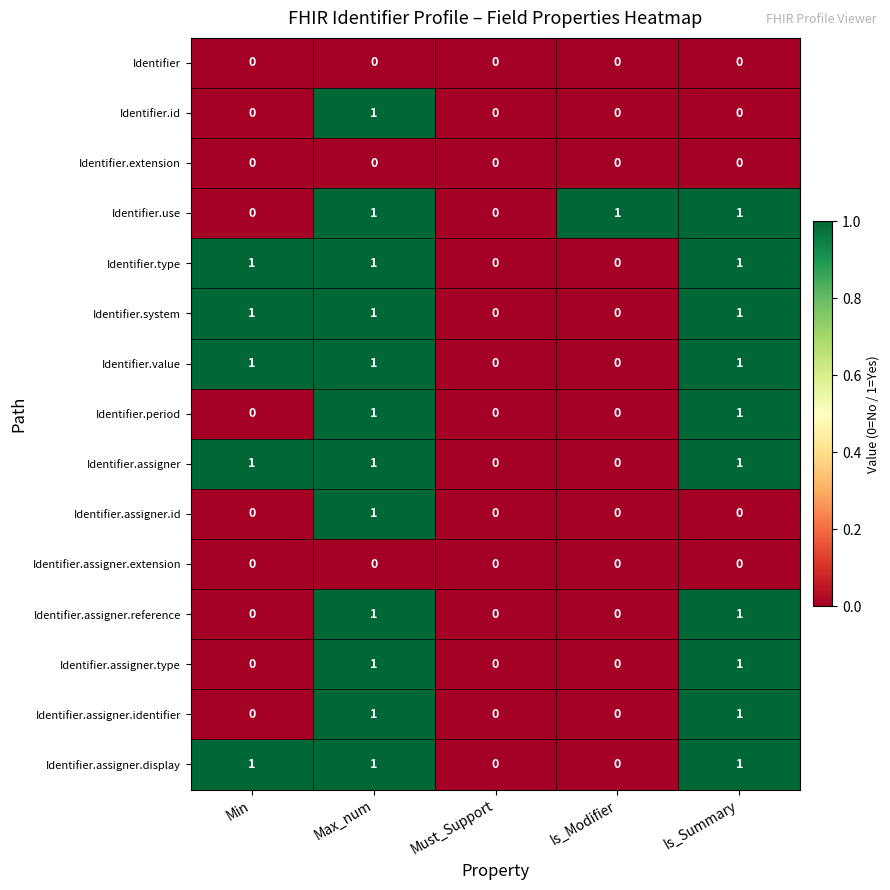

The value of Identifier.assigner.reference at Must_Support is 1. True or false?

False